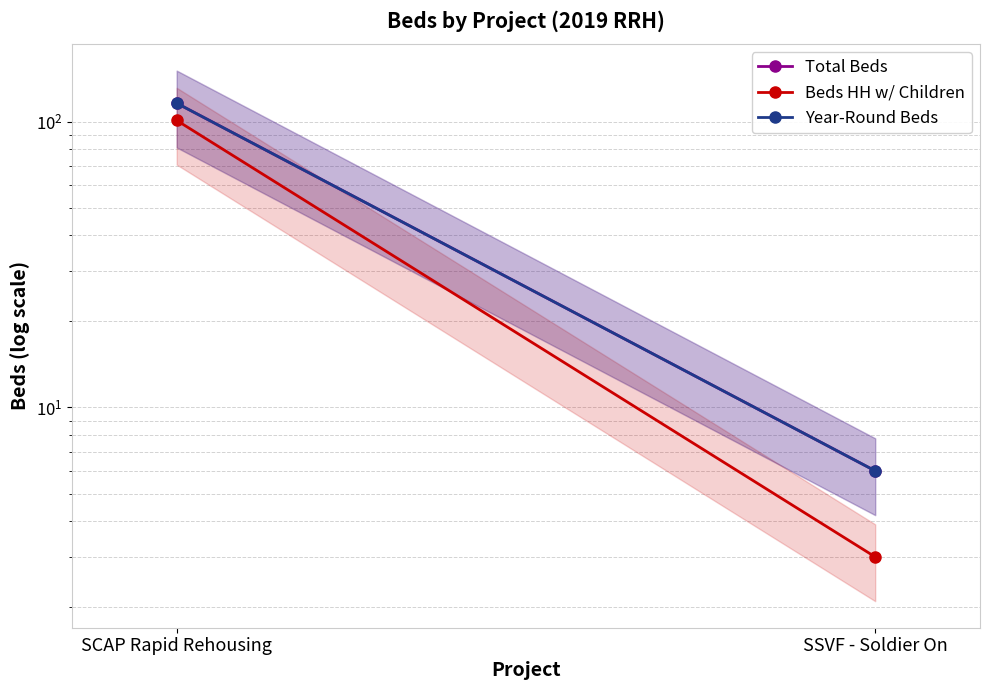

Is the value of Total Beds at SSVF - Soldier On greater than the value of Beds HH w/ Children at SCAP Rapid Rehousing?

No